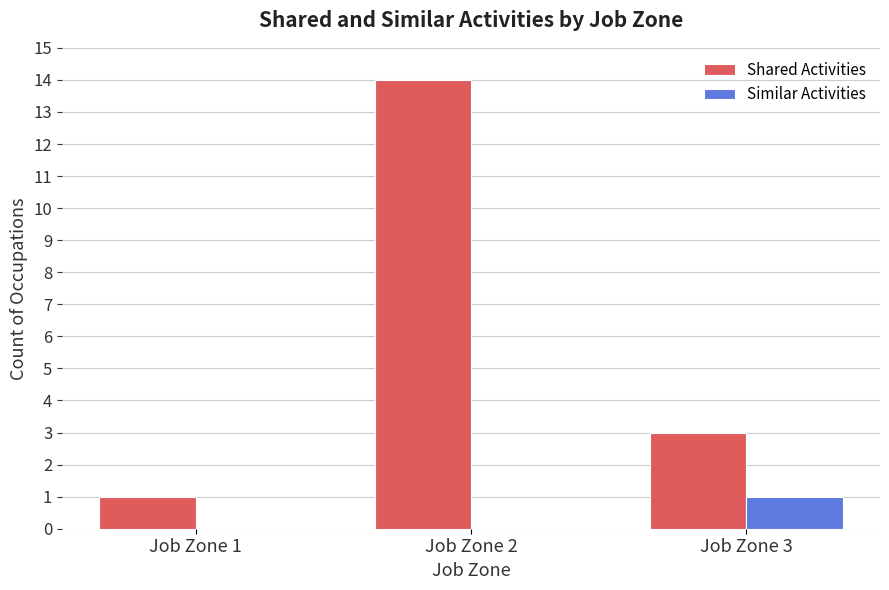

Reading left to right, extract all data points from this chart.

Shared Activities: 1	14	3
Similar Activities: 0	0	1